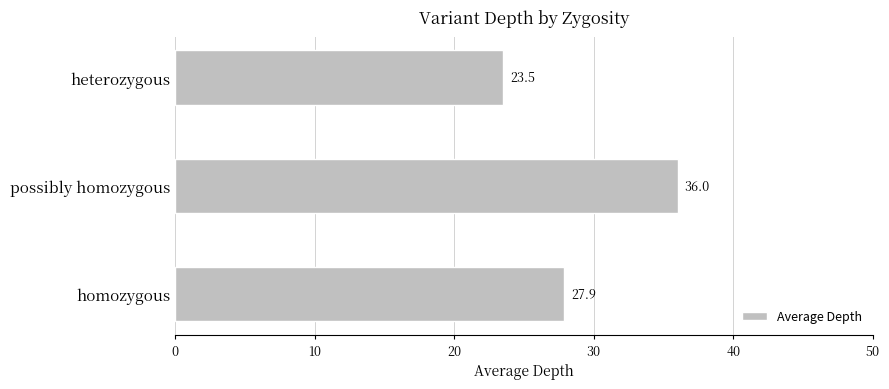

True or false: the data shows 27.9 at homozygous.

True